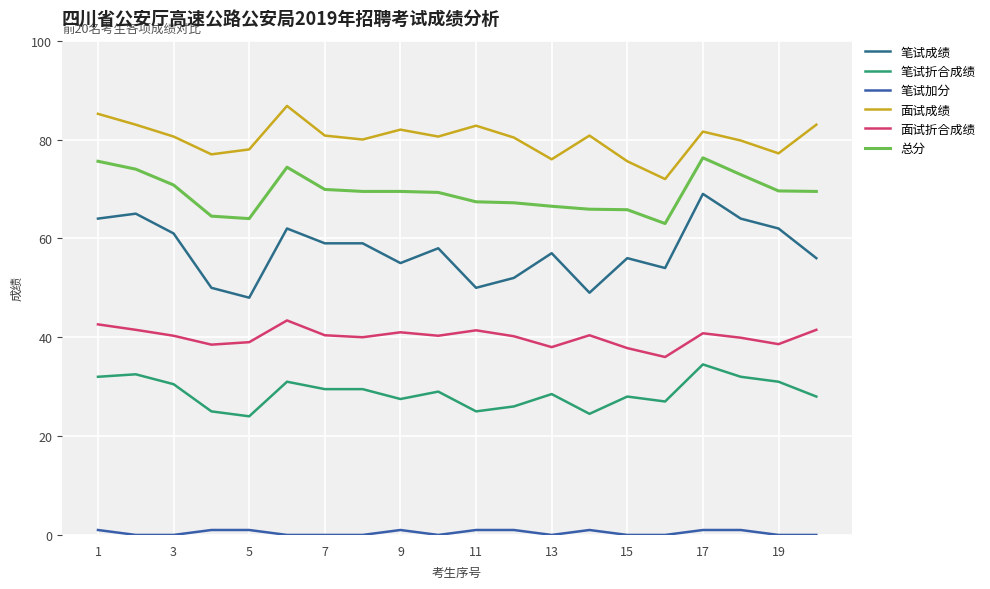

Reading right to left, list all the values displayed in this chart.

笔试成绩: 56.0	62.0	64.0	69.0	54.0	56.0	49.0	57.0	52.0	50.0	58.0	55.0	59.0	59.0	62.0	48.0	50.0	61.0	65.0	64.0
笔试折合成绩: 28.0	31.0	32.0	34.5	27.0	28.0	24.5	28.5	26.0	25.0	29.0	27.5	29.5	29.5	31.0	24.0	25.0	30.5	32.5	32.0
笔试加分: 0.0	0.0	1.0	1.0	0.0	0.0	1.0	0.0	1.0	1.0	0.0	1.0	0.0	0.0	0.0	1.0	1.0	0.0	0.0	1.0
面试成绩: 83.0	77.2	79.8	81.6	72.0	75.6	80.8	76.0	80.4	82.8	80.6	82.0	80.0	80.8	86.8	78.0	77.0	80.6	83.0	85.2
面试折合成绩: 41.5	38.6	39.9	40.8	36.0	37.8	40.4	38.0	40.2	41.4	40.3	41.0	40.0	40.4	43.4	39.0	38.5	40.3	41.5	42.6
总分: 69.5	69.6	72.9	76.3	63.0	65.8	65.9	66.5	67.2	67.4	69.3	69.5	69.5	69.9	74.4	64.0	64.5	70.8	74.0	75.6